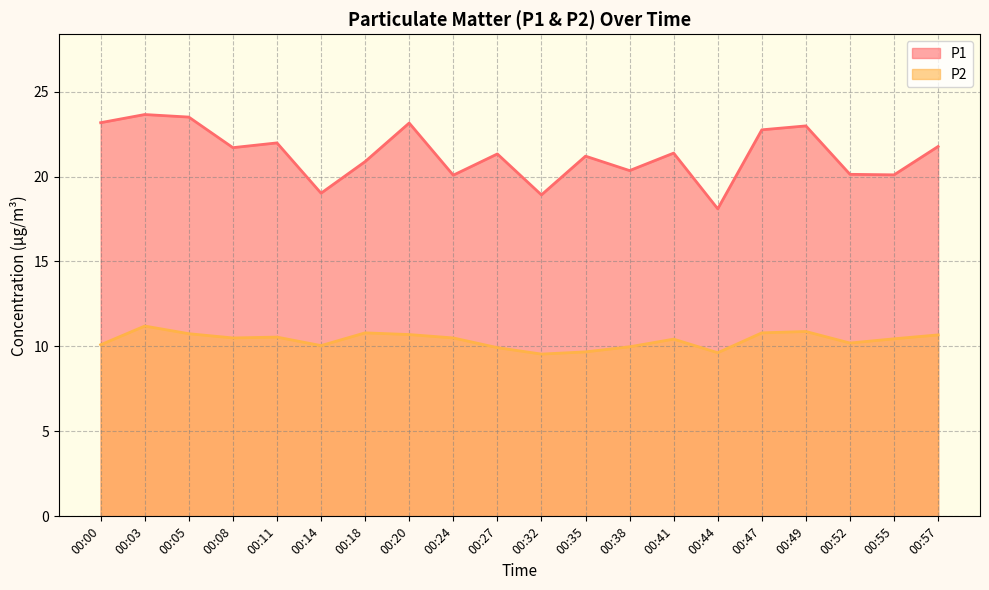

What is the total value across all series at 00:11?

32.5